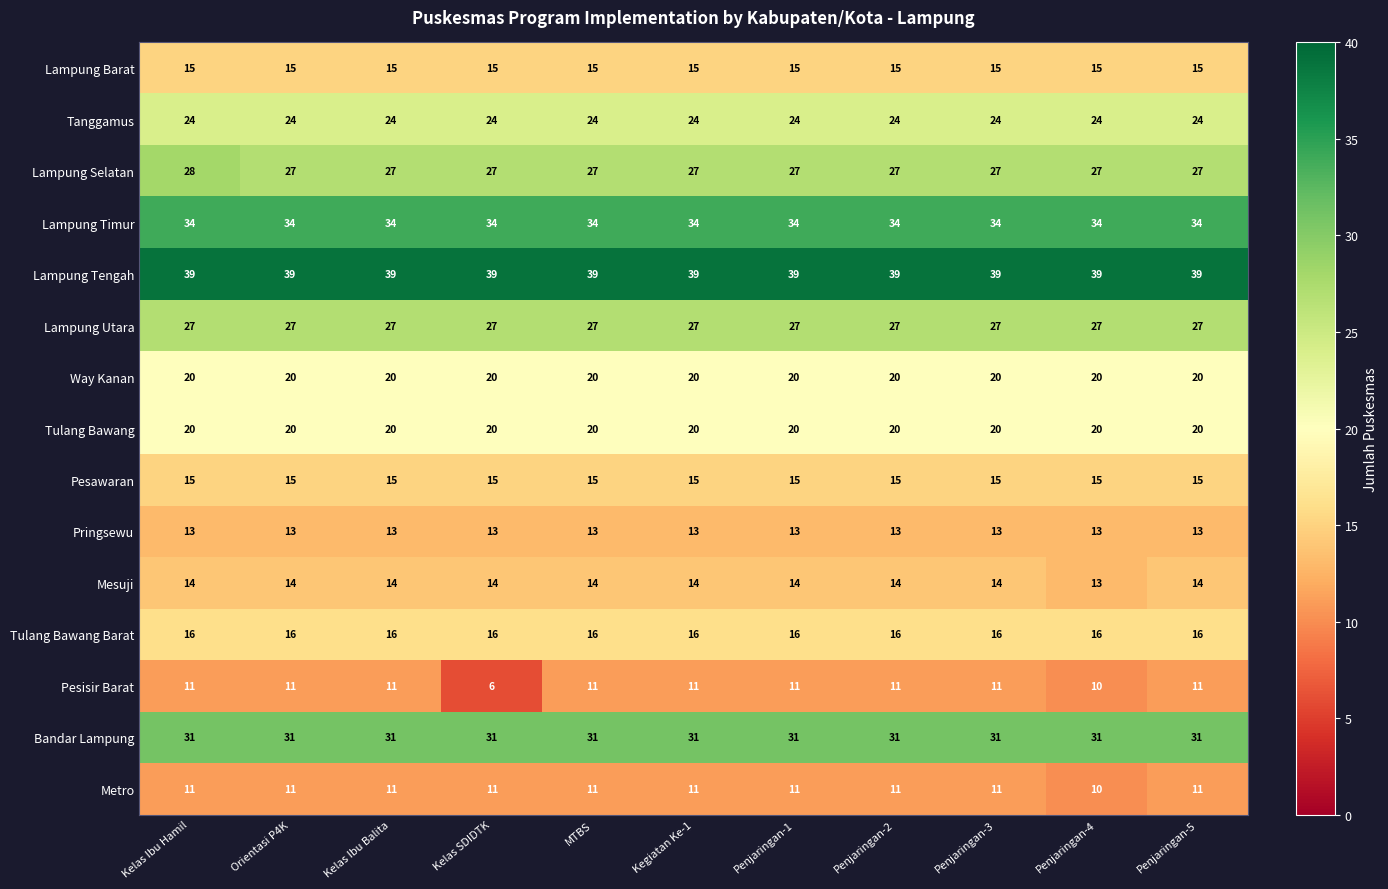

Read the Lampung Selatan value at Penjaringan-1.

27